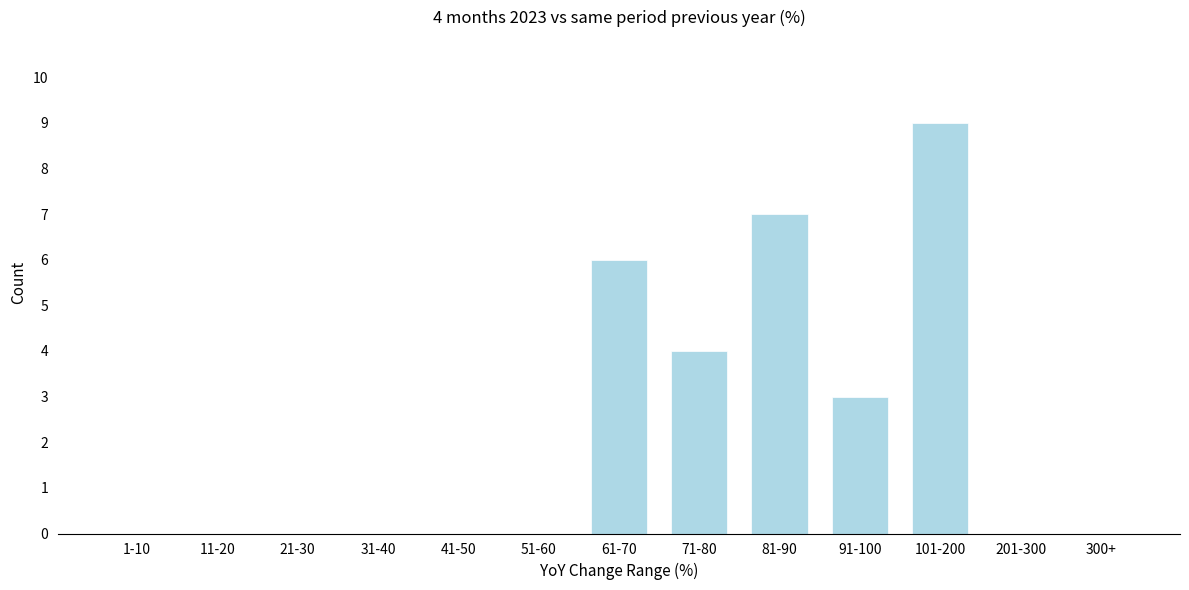

Reading left to right, transcribe all the data shown in this chart.

1-10=0	11-20=0	21-30=0	31-40=0	41-50=0	51-60=0	61-70=6	71-80=4	81-90=7	91-100=3	101-200=9	201-300=0	300+=0